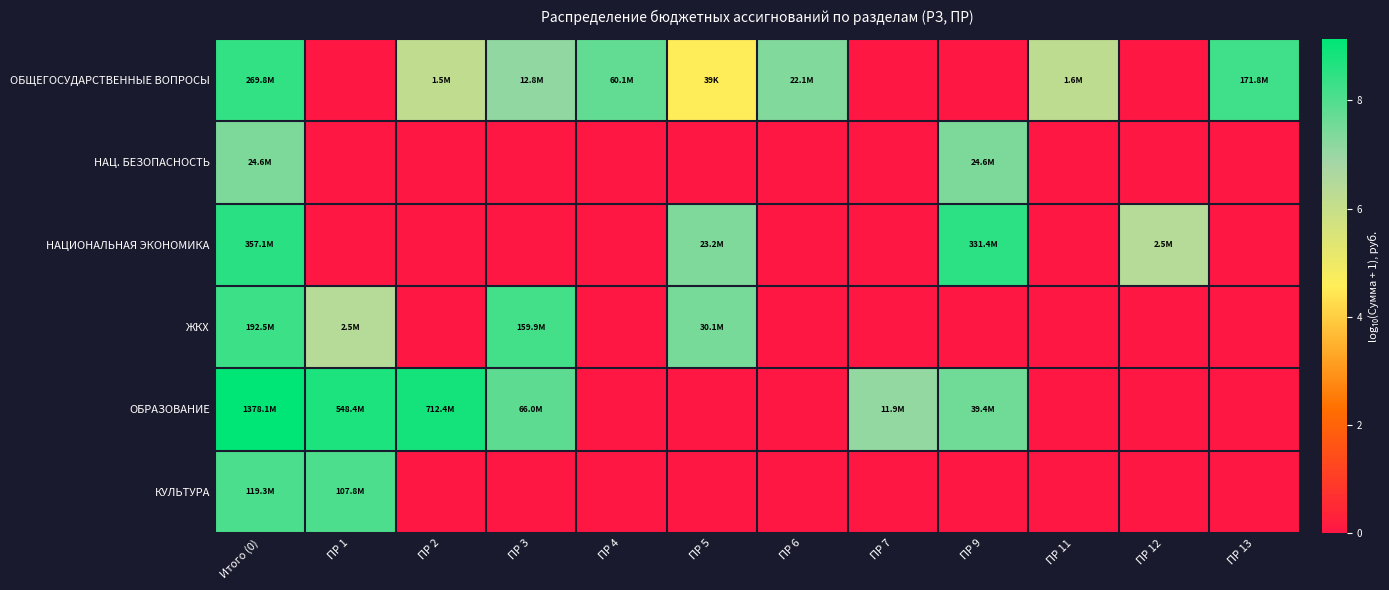

Reading left to right, list all the values displayed in this chart.

ОБЩЕГОСУДАРСТВЕННЫЕ ВОПРОСЫ: Итого (0)=8.4	ПР 1=0.0	ПР 2=6.2	ПР 3=7.1	ПР 4=7.8	ПР 5=4.6	ПР 6=7.3	ПР 7=0.0	ПР 9=0.0	ПР 11=6.2	ПР 12=0.0	ПР 13=8.2
НАЦ. БЕЗОПАСНОСТЬ: Итого (0)=7.4	ПР 1=0.0	ПР 2=0.0	ПР 3=0.0	ПР 4=0.0	ПР 5=0.0	ПР 6=0.0	ПР 7=0.0	ПР 9=7.4	ПР 11=0.0	ПР 12=0.0	ПР 13=0.0
НАЦИОНАЛЬНАЯ ЭКОНОМИКА: Итого (0)=8.6	ПР 1=0.0	ПР 2=0.0	ПР 3=0.0	ПР 4=0.0	ПР 5=7.4	ПР 6=0.0	ПР 7=0.0	ПР 9=8.5	ПР 11=0.0	ПР 12=6.4	ПР 13=0.0
ЖКХ: Итого (0)=8.3	ПР 1=6.4	ПР 2=0.0	ПР 3=8.2	ПР 4=0.0	ПР 5=7.5	ПР 6=0.0	ПР 7=0.0	ПР 9=0.0	ПР 11=0.0	ПР 12=0.0	ПР 13=0.0
ОБРАЗОВАНИЕ: Итого (0)=9.1	ПР 1=8.7	ПР 2=8.9	ПР 3=7.8	ПР 4=0.0	ПР 5=0.0	ПР 6=0.0	ПР 7=7.1	ПР 9=7.6	ПР 11=0.0	ПР 12=0.0	ПР 13=0.0
КУЛЬТУРА: Итого (0)=8.1	ПР 1=8.0	ПР 2=0.0	ПР 3=0.0	ПР 4=0.0	ПР 5=0.0	ПР 6=0.0	ПР 7=0.0	ПР 9=0.0	ПР 11=0.0	ПР 12=0.0	ПР 13=0.0